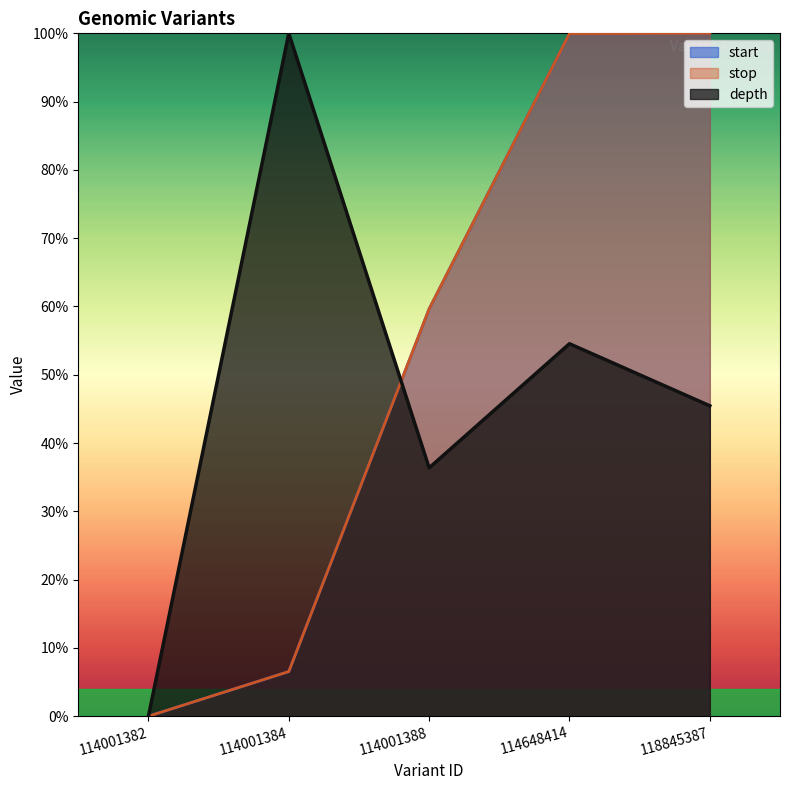

The value of depth at 118845387 is 45.5. True or false?

True